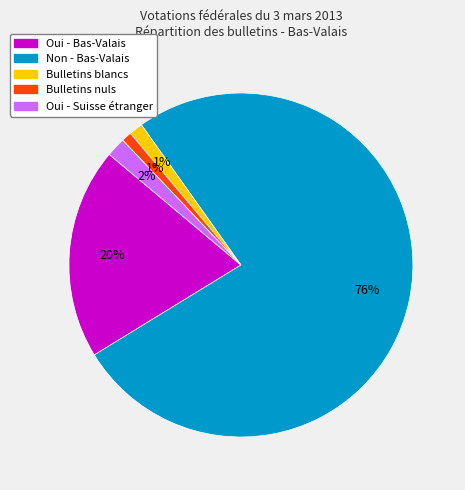

What is the largest slice in the pie chart?

Non - Bas-Valais